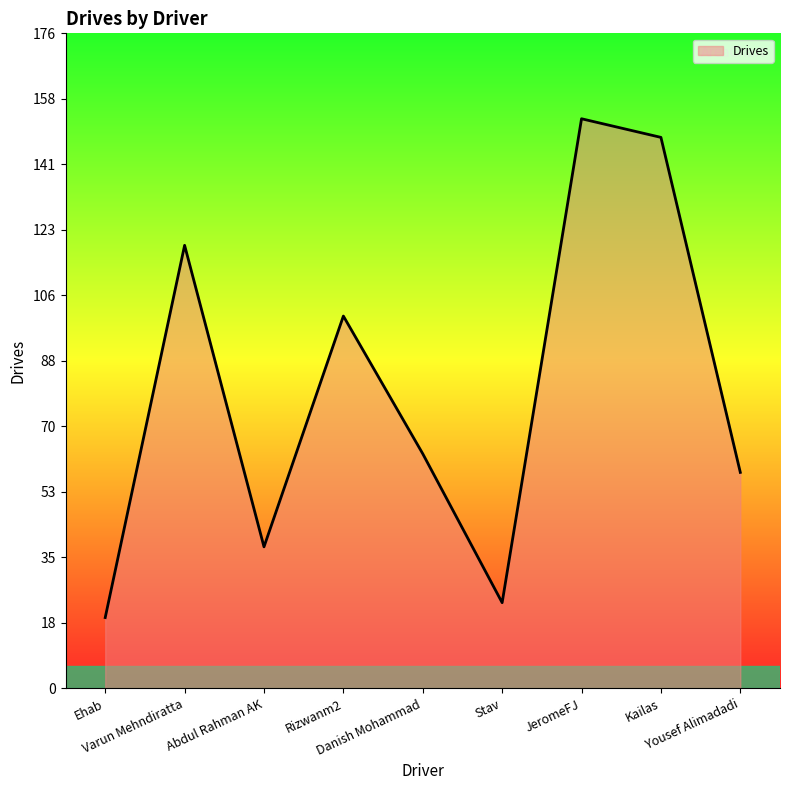

What is the maximum value shown in the chart?

153